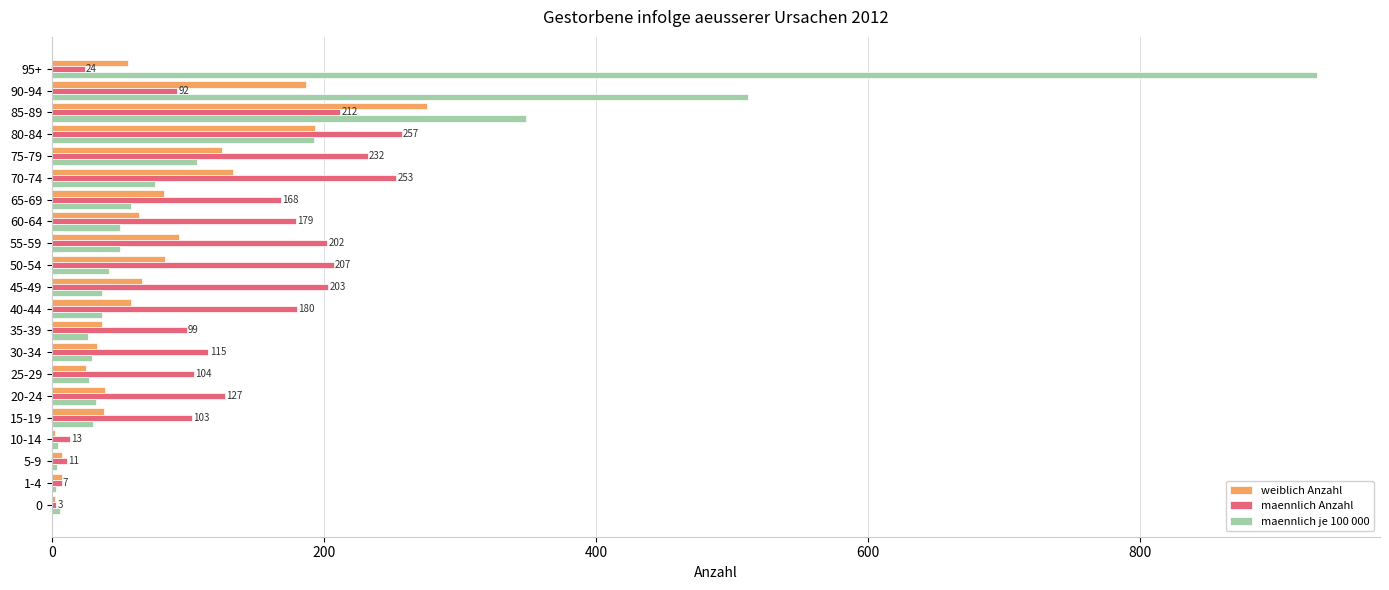

Is the value of maennlich Anzahl at 75-79 greater than the value of maennlich je 100 000 at 65-69?

Yes